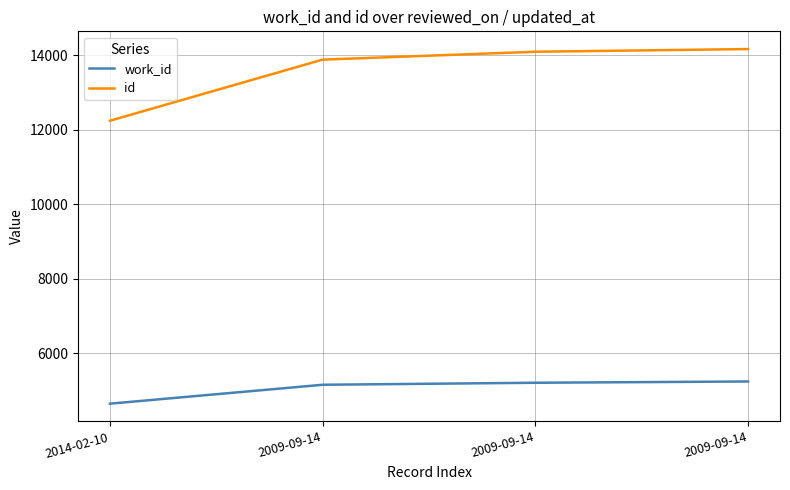

Which category has the lowest value across all series?

2014-02-10